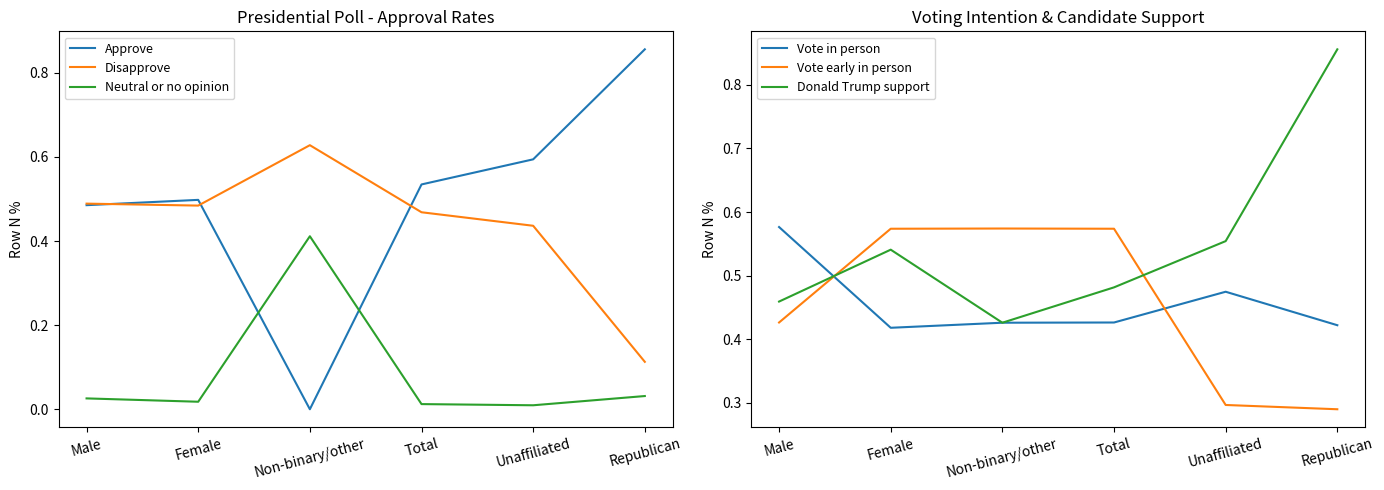

List the series in order of their peak value, highest first.

Approve, Donald Trump support, Disapprove, Vote in person, Vote early in person, Neutral or no opinion